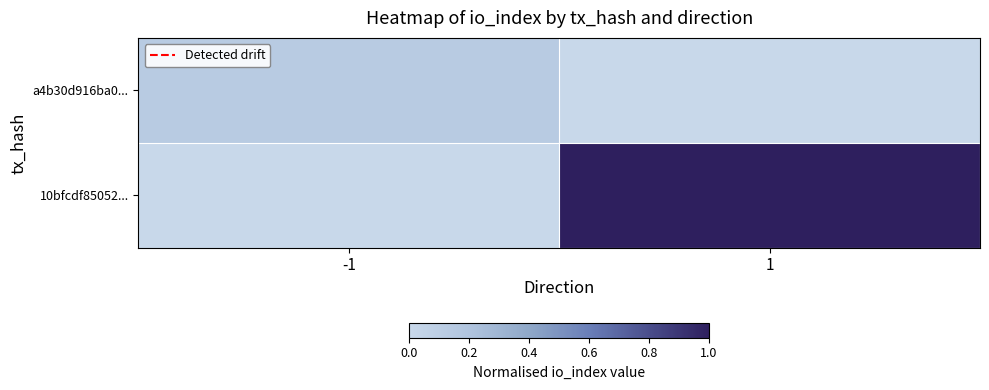

Reading right to left, extract all data points from this chart.

a4b30d916ba0...: 1=0.0	-1=0.1
10bfcdf85052...: 1=1.0	-1=0.0